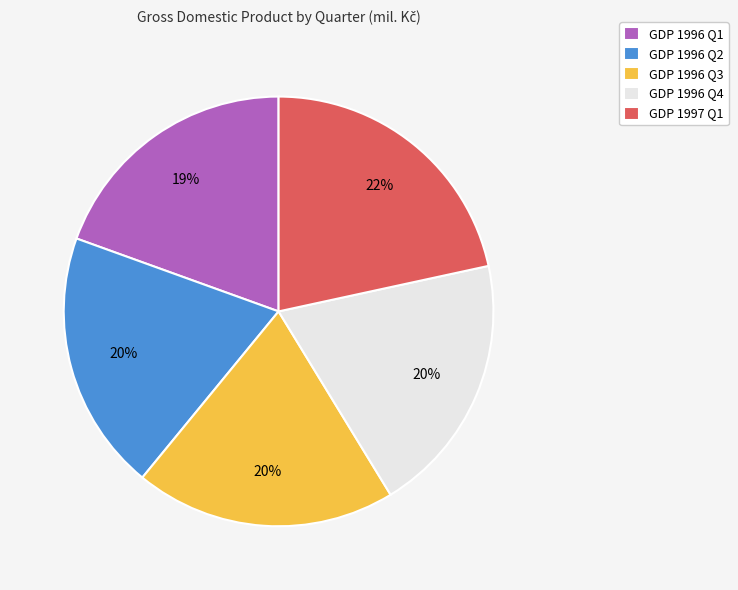

Does any single category account for the majority?

No